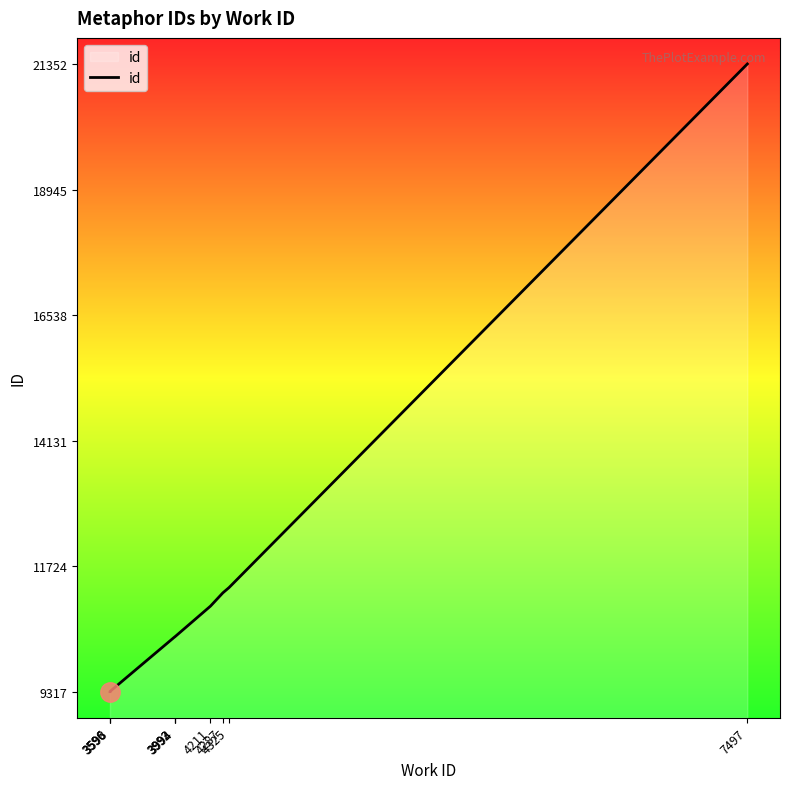

What is the maximum value shown in the chart?

21352